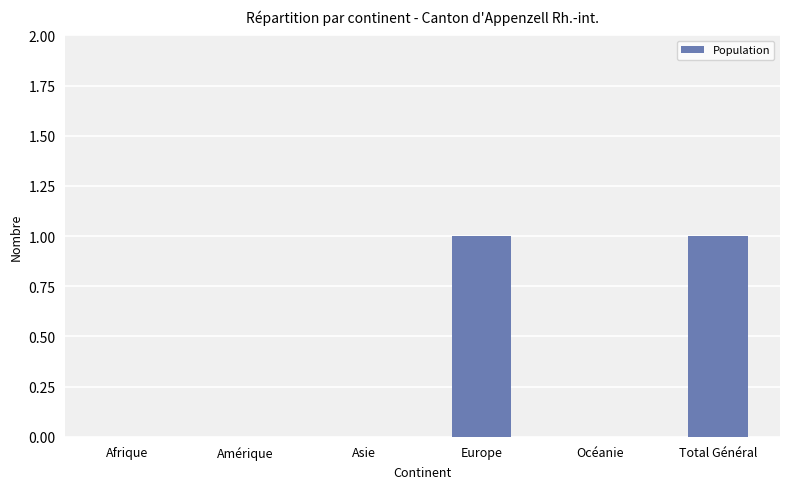

What is the sum of all values?

2